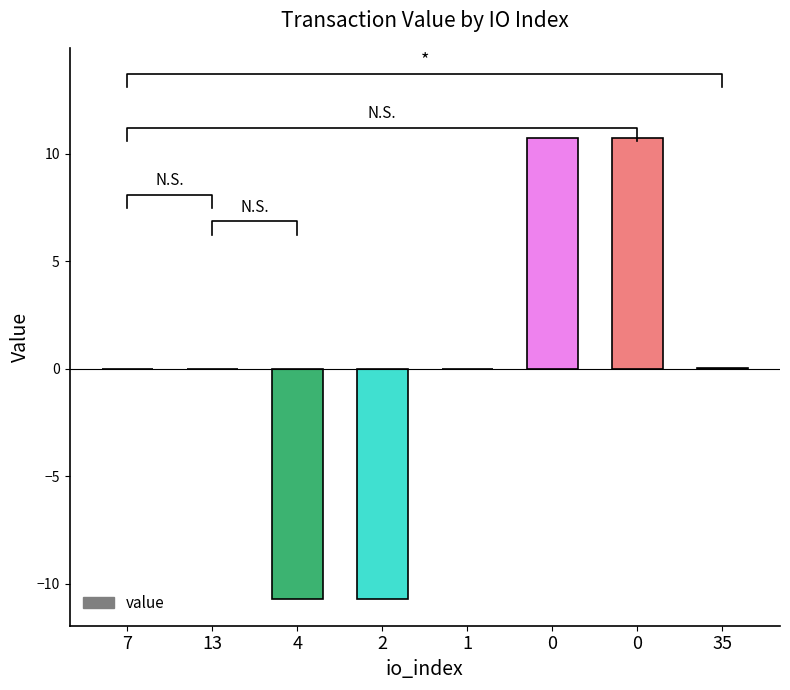

Reading left to right, extract all data points from this chart.

7=-0.0	13=-0.0	4=-10.7	2=-10.7	1=0.0	0=10.7	0=10.7	35=0.0